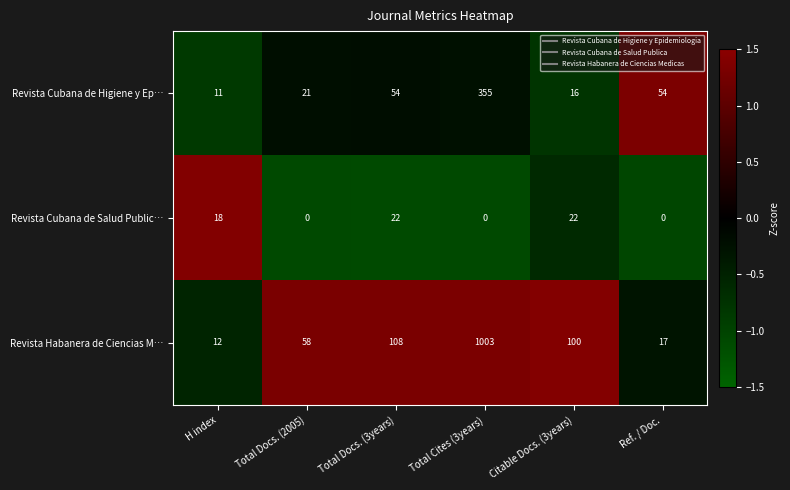

What is the lowest value of the Revista Habanera de Ciencias M… series?

12